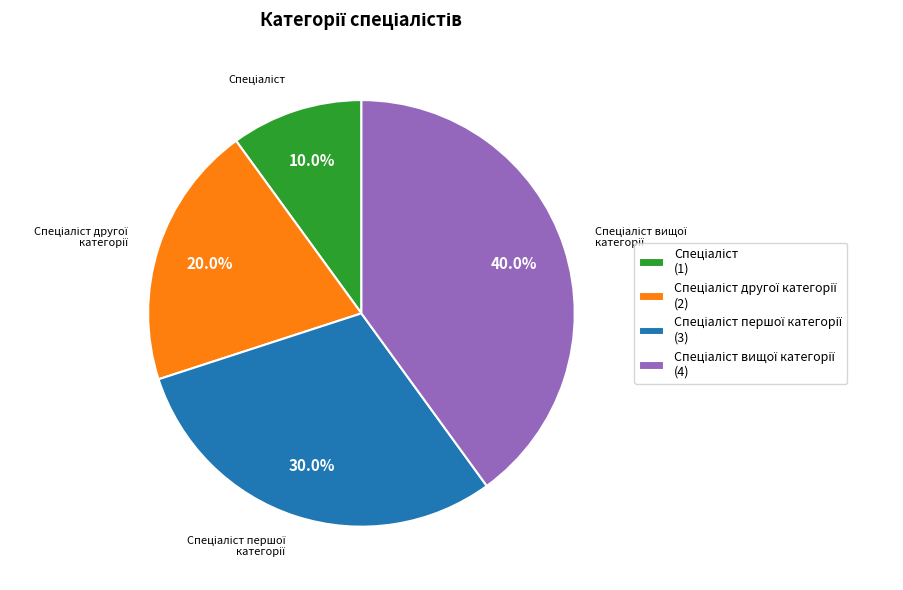

Does any single category account for the majority?

No